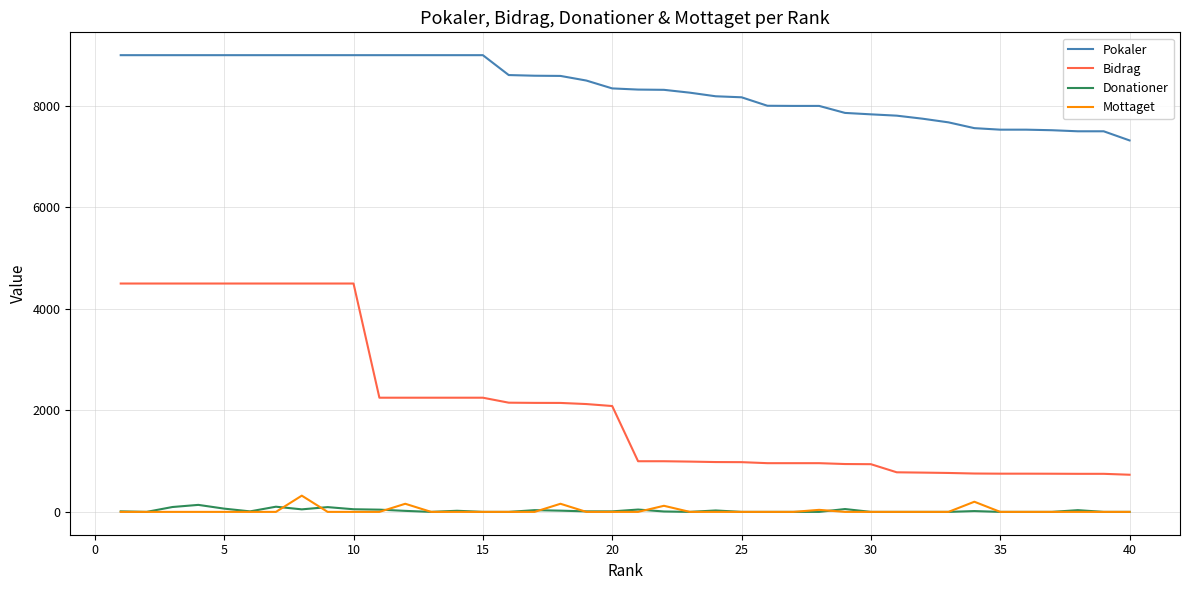

True or false: Mottaget and Pokaler cross at least once.

False